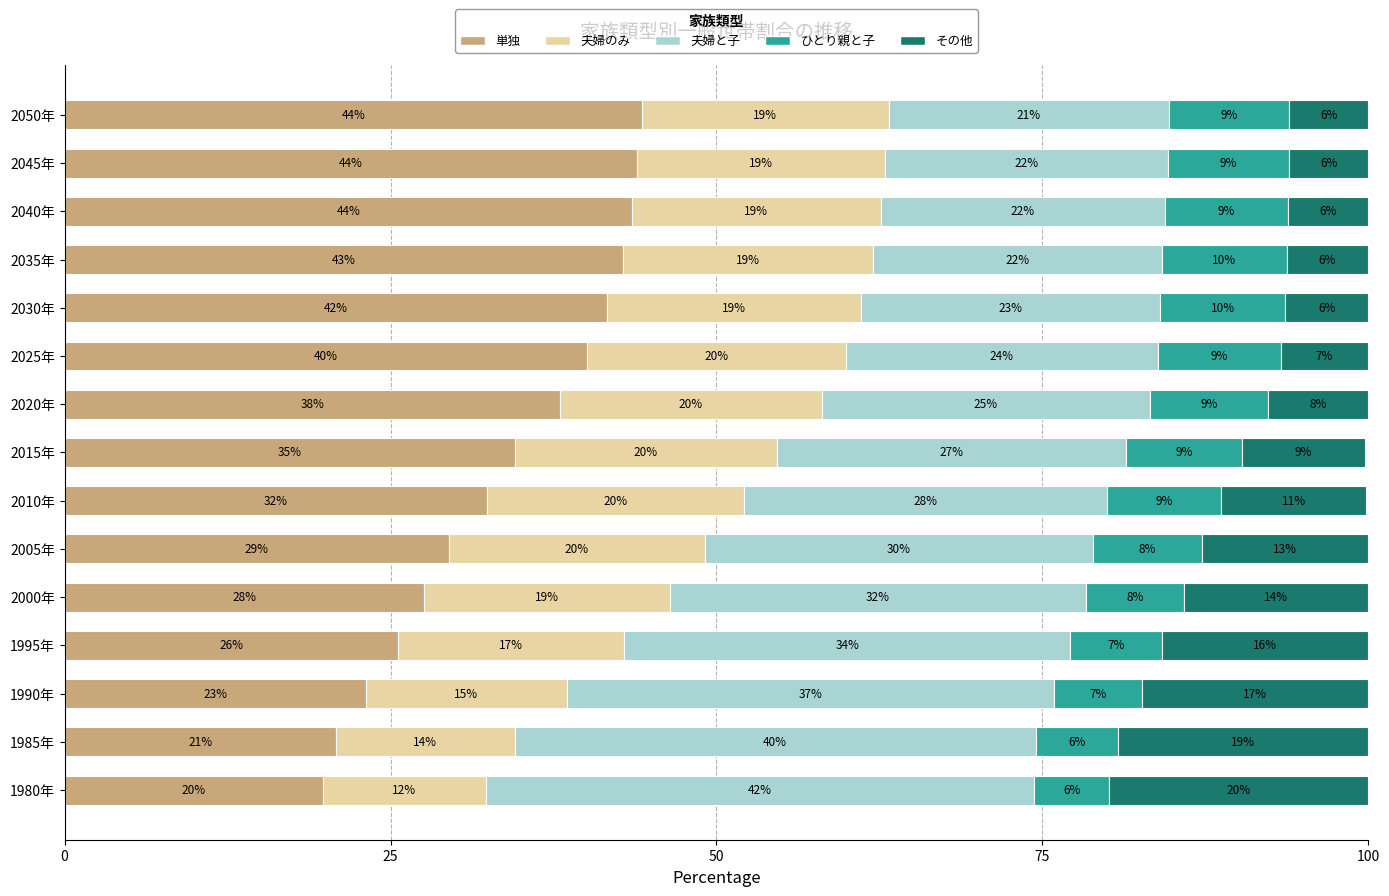

What is the sum of all 単独 values?

507.5